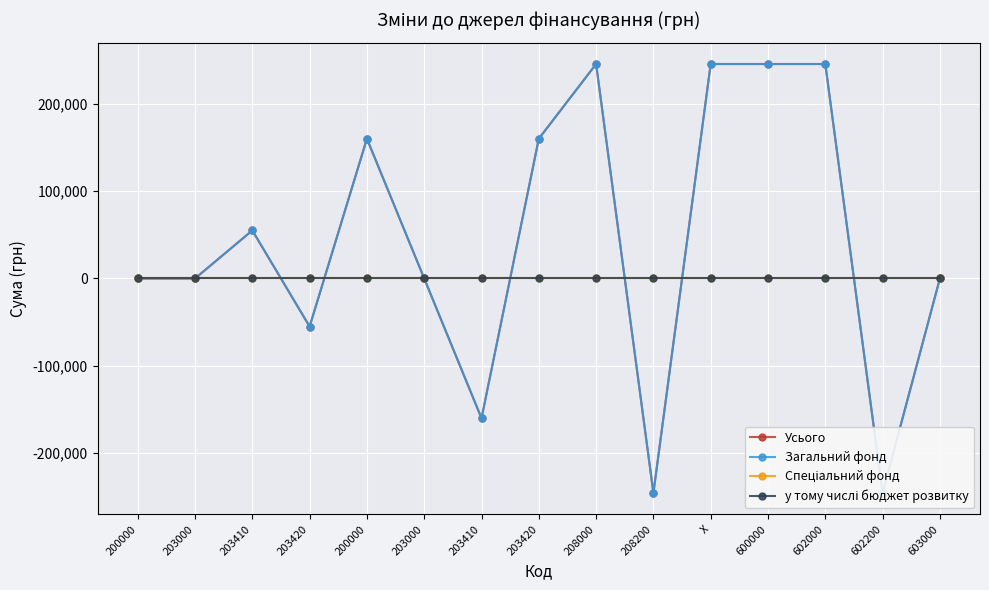

Between 200000 and 603000, which is larger?

200000